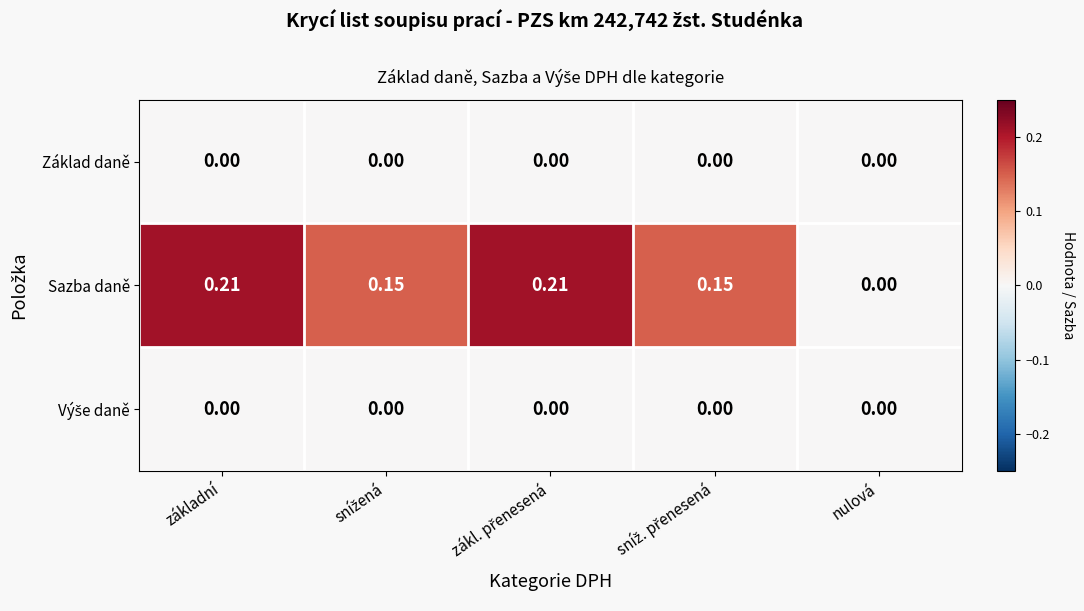

Which series has the widest spread of values?

Sazba daně